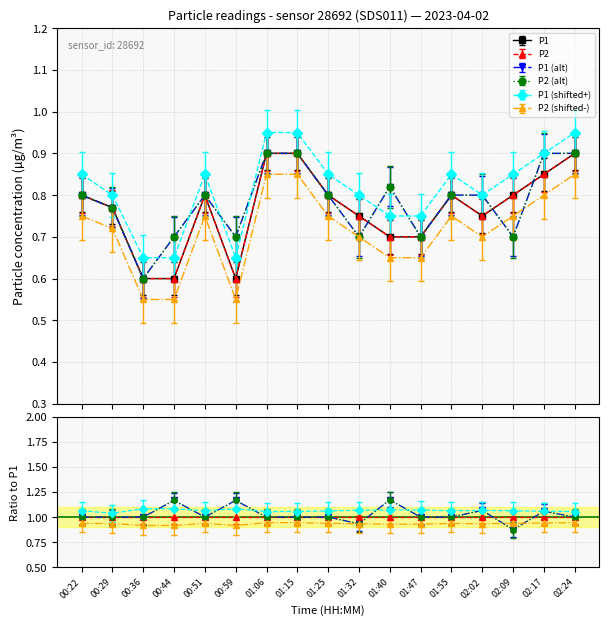

Between 01:25 and 00:29, which is larger?

01:25